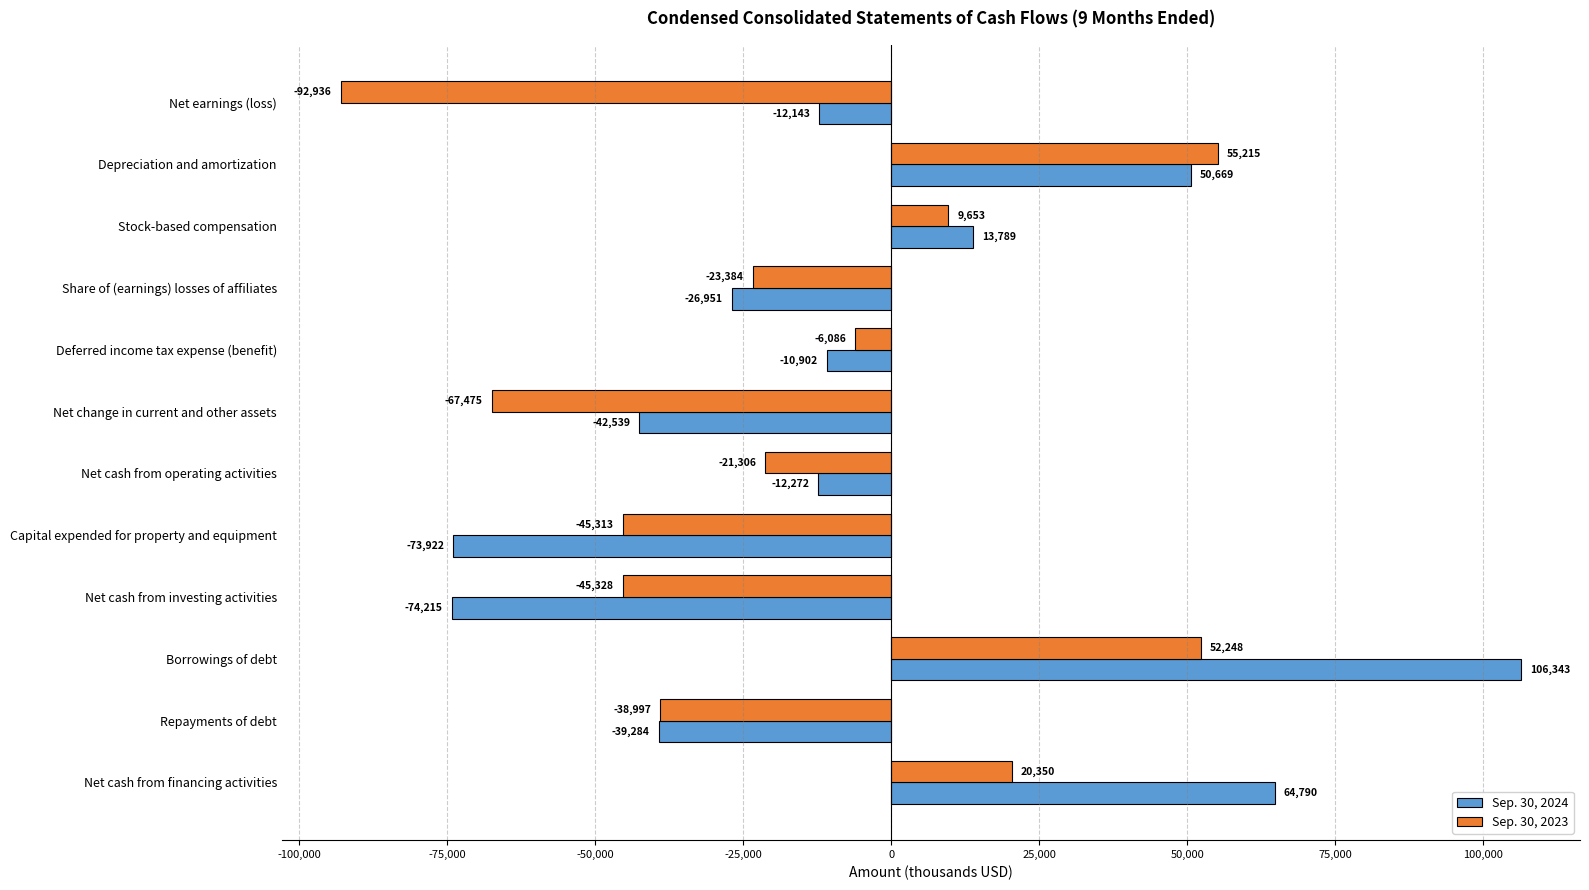

List the labels in order of Sep. 30, 2024 value, largest first.

Borrowings of debt, Net cash from financing activities, Depreciation and amortization, Stock-based compensation, Deferred income tax expense (benefit), Net earnings (loss), Net cash from operating activities, Share of (earnings) losses of affiliates, Repayments of debt, Net change in current and other assets, Capital expended for property and equipment, Net cash from investing activities